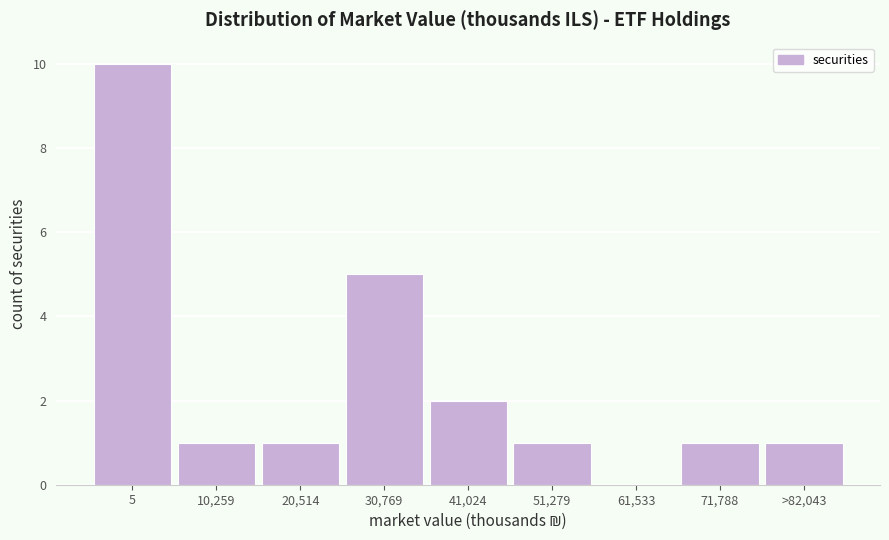

Reading right to left, list all the values displayed in this chart.

>82,043=1	71,788=1	61,533=0	51,279=1	41,024=2	30,769=5	20,514=1	10,259=1	5=10